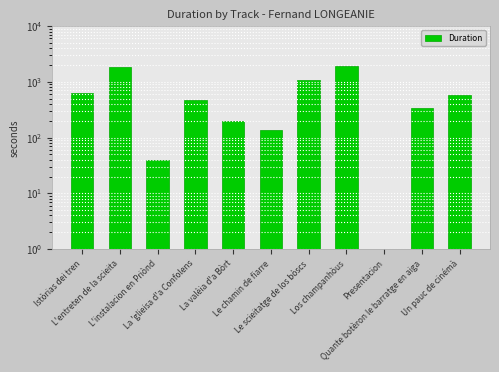

List the labels in order of value, largest first.

Los champanhòus, L'entreten de la scieita, Le scieitatge de los bòscs, Istòrias dei tren, Un pauc de cinémà, La 'glieisa d'a Confolens, Quante botèron le barratge en aiga, La valèia d'a Bòrt, Le chamin de fiarre, L'instalacion en Priònd, Presentacion